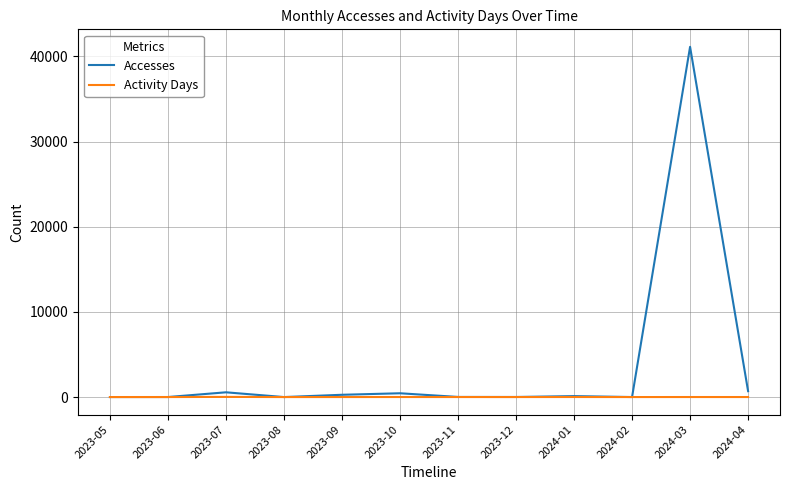

What is the difference between the maximum and second lowest values in the Accesses series?

41121